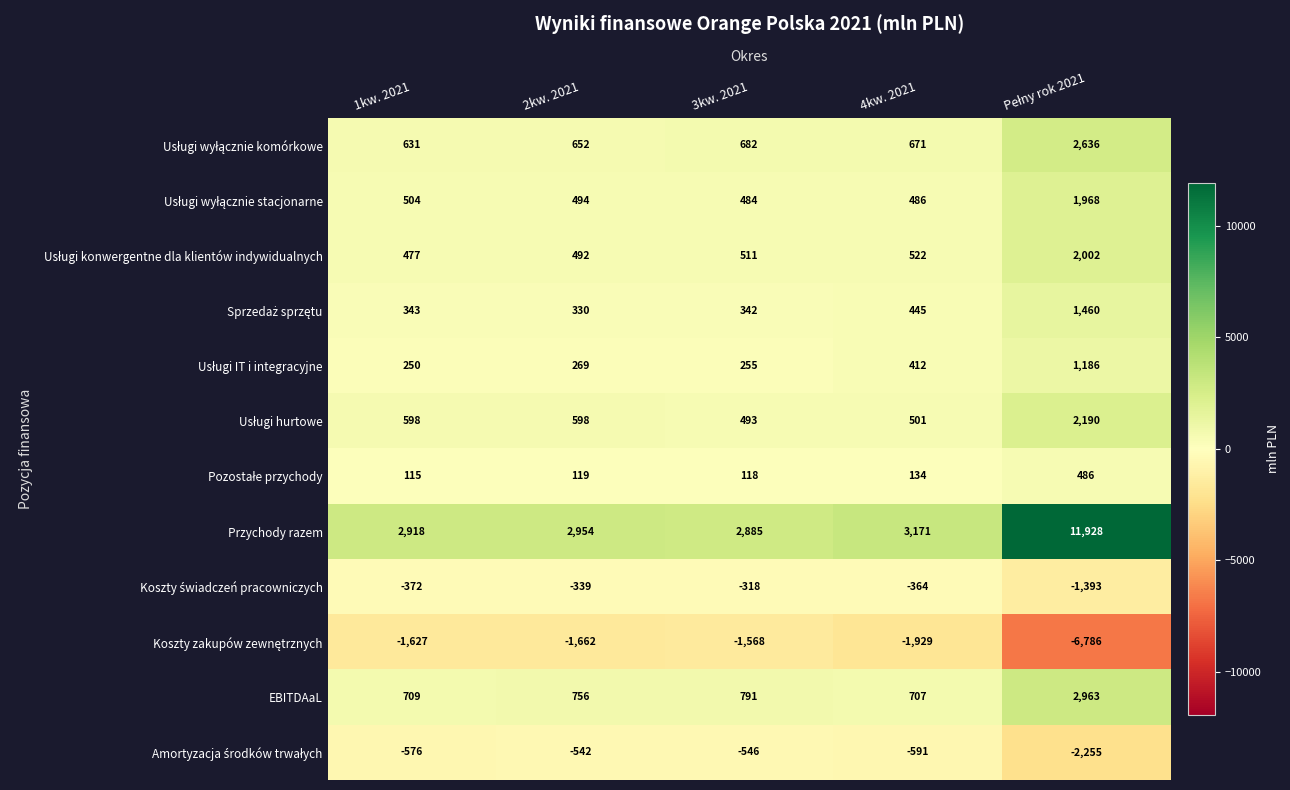

Which series has the largest total across all categories?

Przychody razem